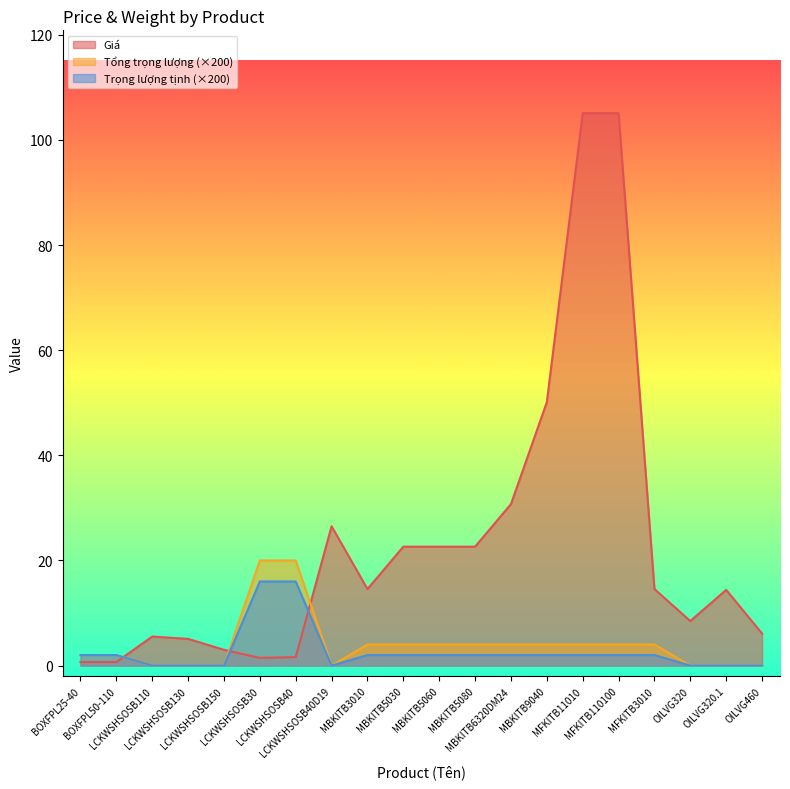

What is the label of the 14th point from the right?

LCKWSHSOSB40